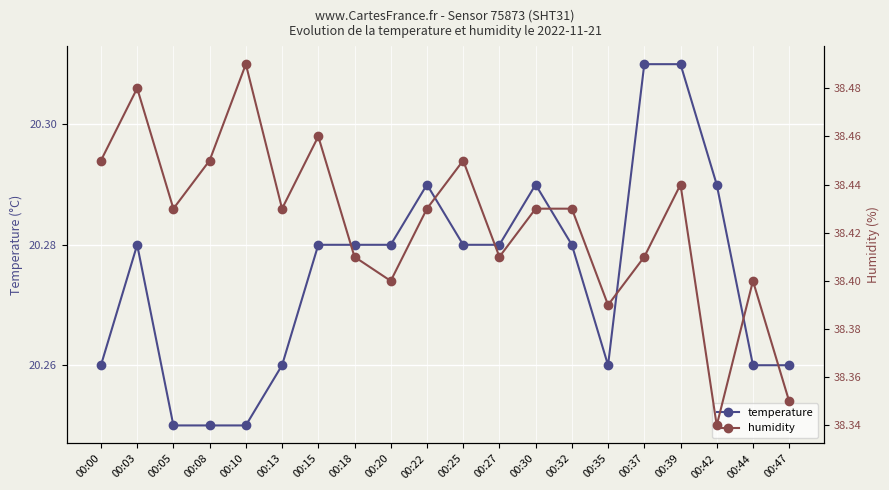

What is the maximum value for temperature?

20.3